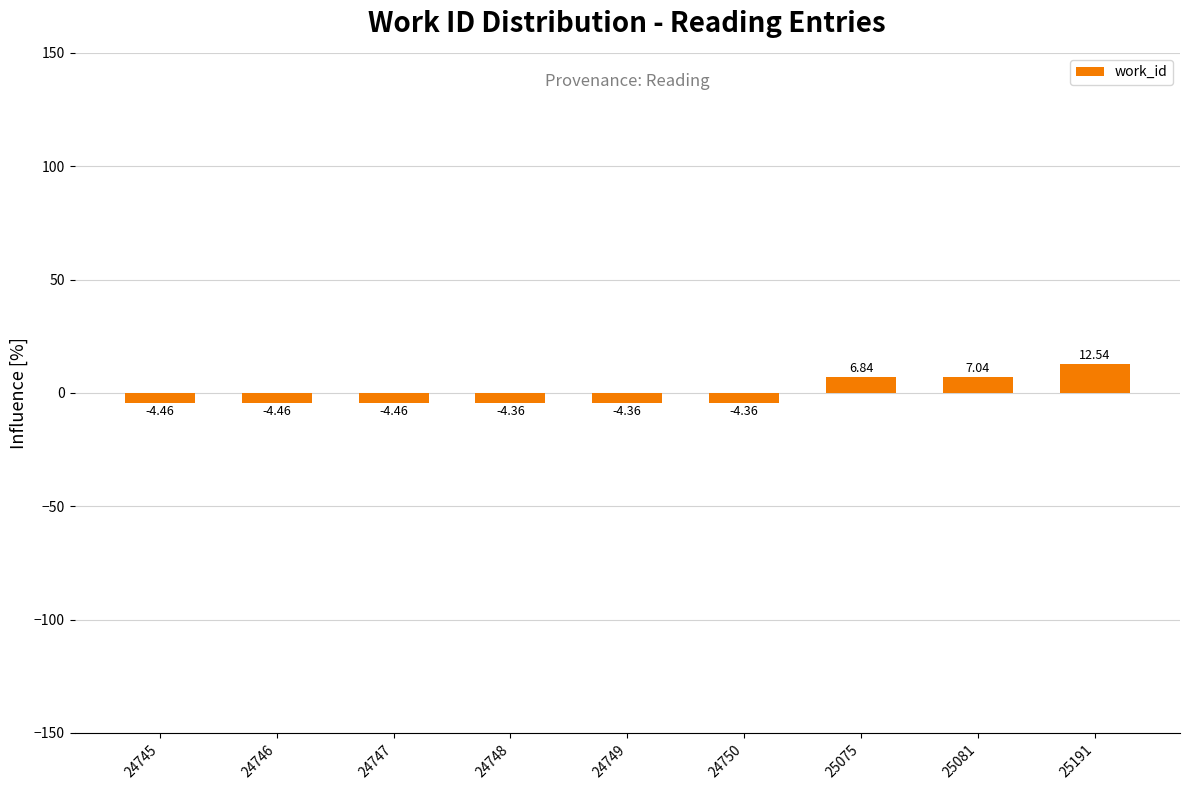

What is the sum of the values at 24745 and 24746?

-8.9